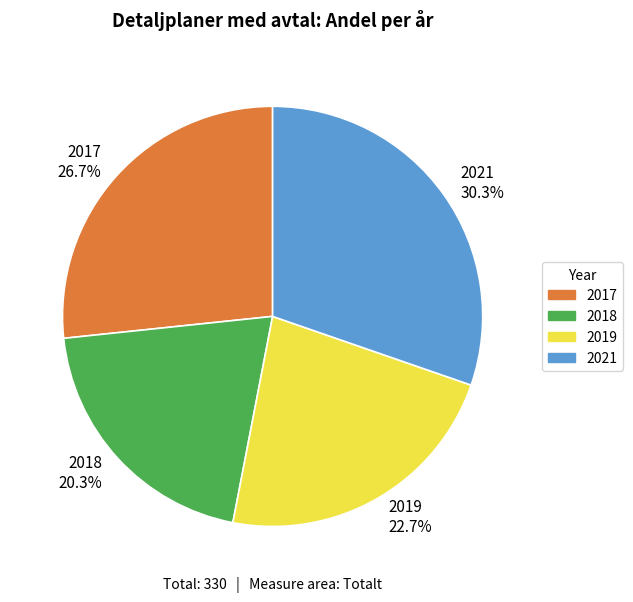

How many slices are in this pie chart?

4